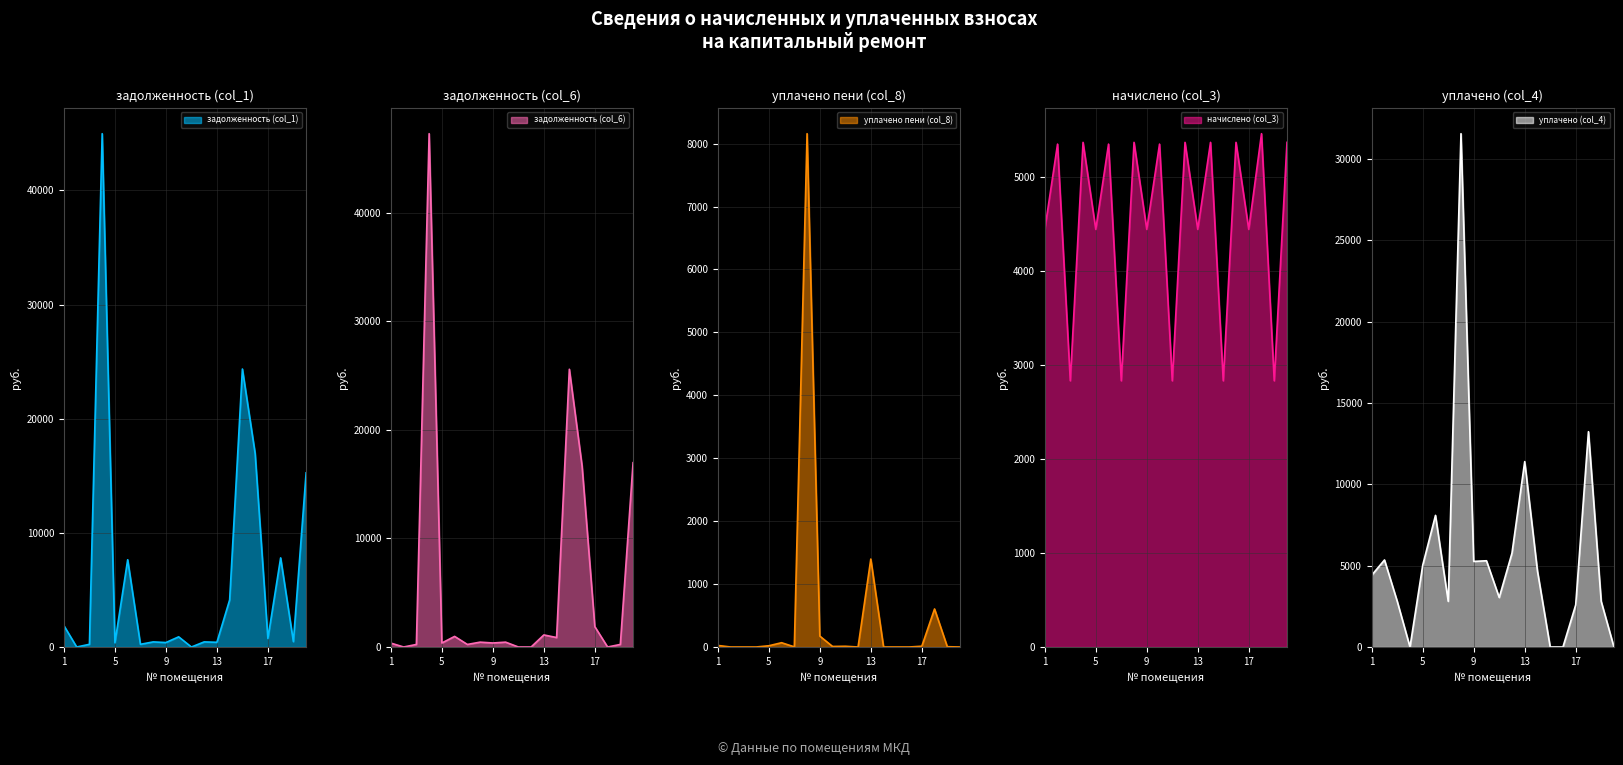

What is the difference between the highest and lowest values at 12?

5765.8